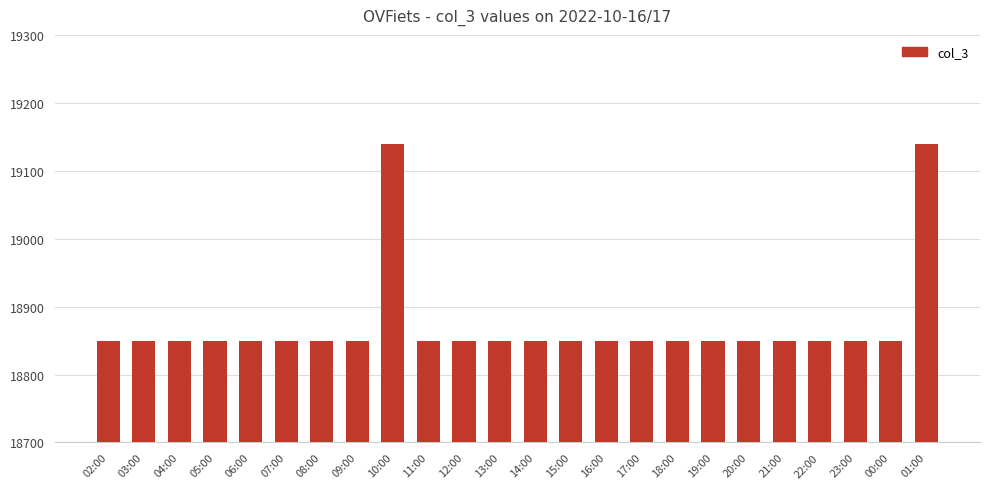

Reading right to left, what are all the values shown in this chart?

19140	18850	18850	18850	18850	18850	18850	18850	18850	18850	18850	18850	18850	18850	18850	19140	18850	18850	18850	18850	18850	18850	18850	18850